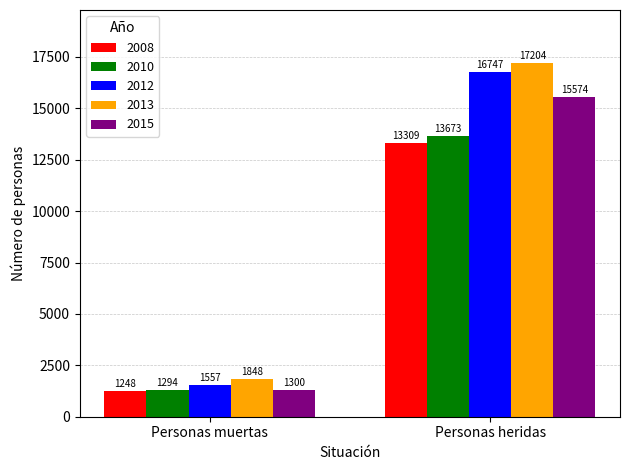

What is the label of the 1st bar from the left?

Personas muertas